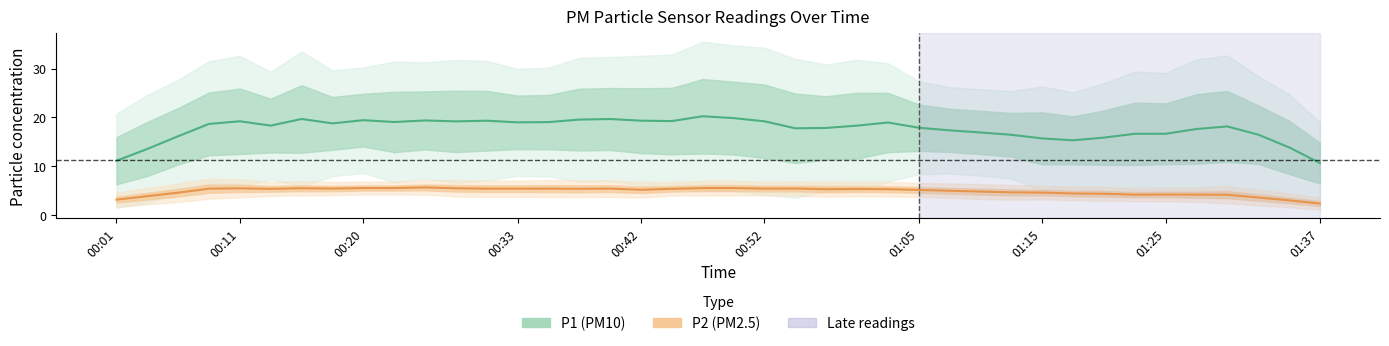

The P2 (PM2.5) series shows 1.3 at 01:05. True or false?

False